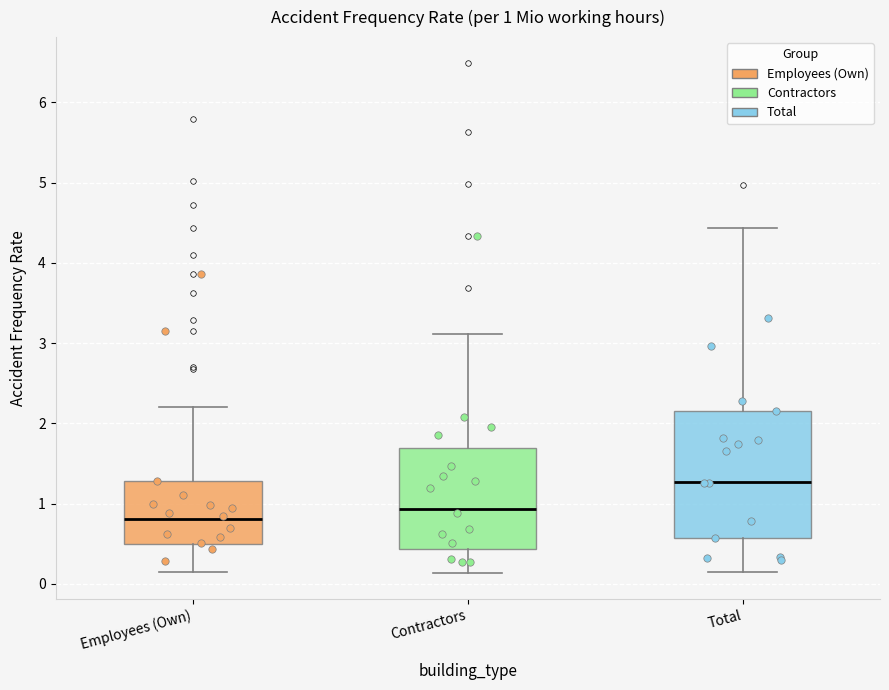

Which box's median line is the highest?

Total